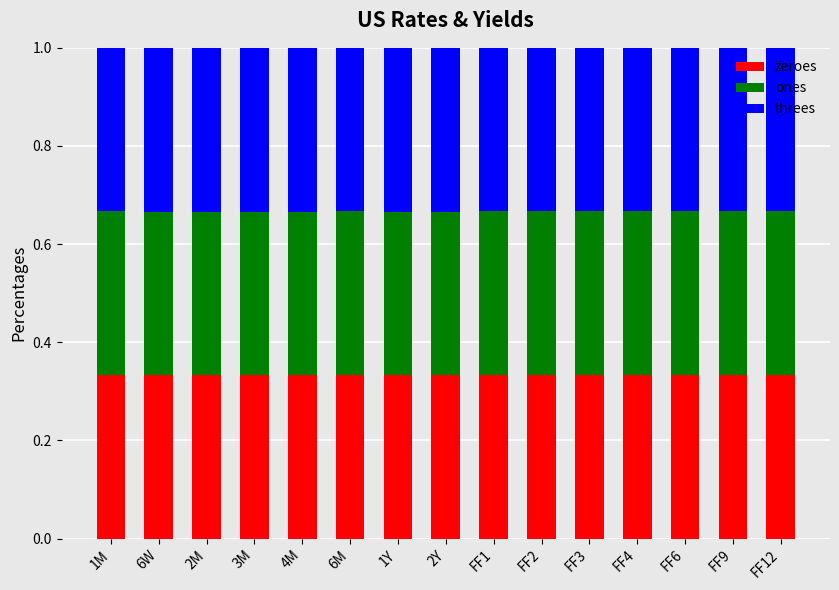

How many zeroes values are between 0 and 1?

15